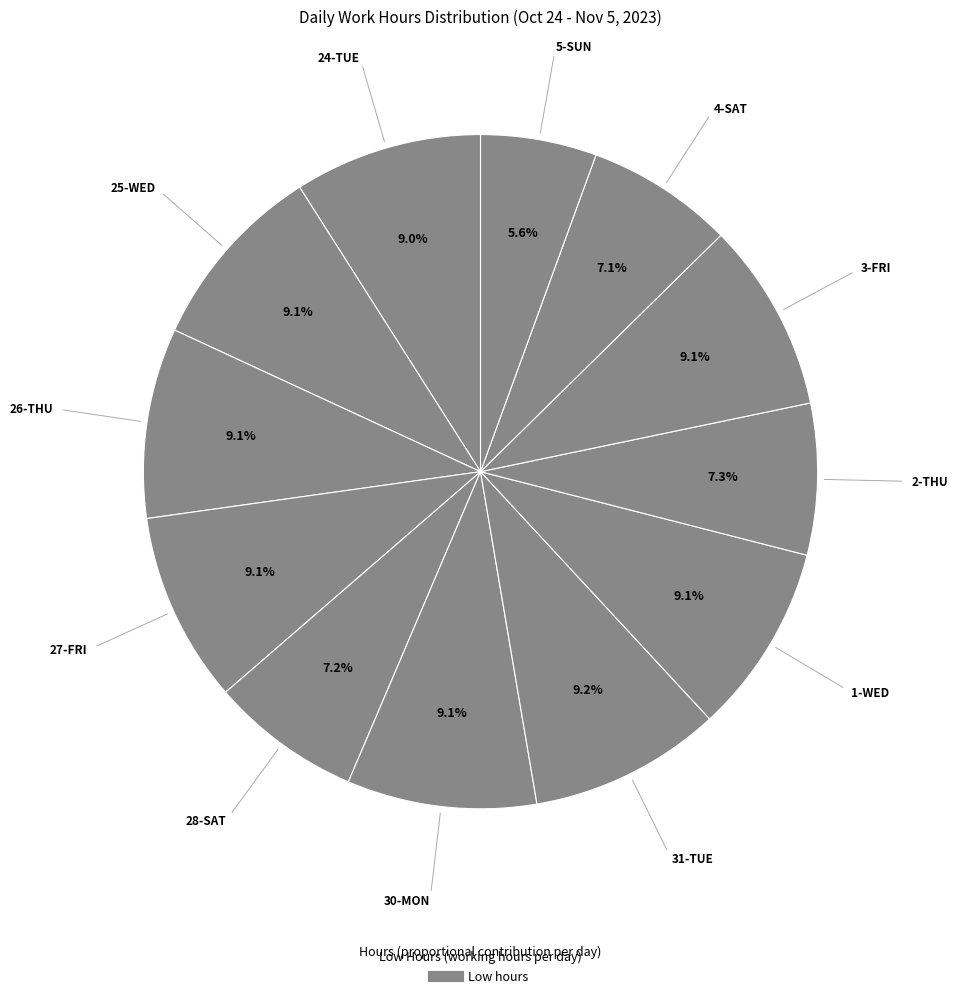

Is there any slice that represents more than half of the pie?

No